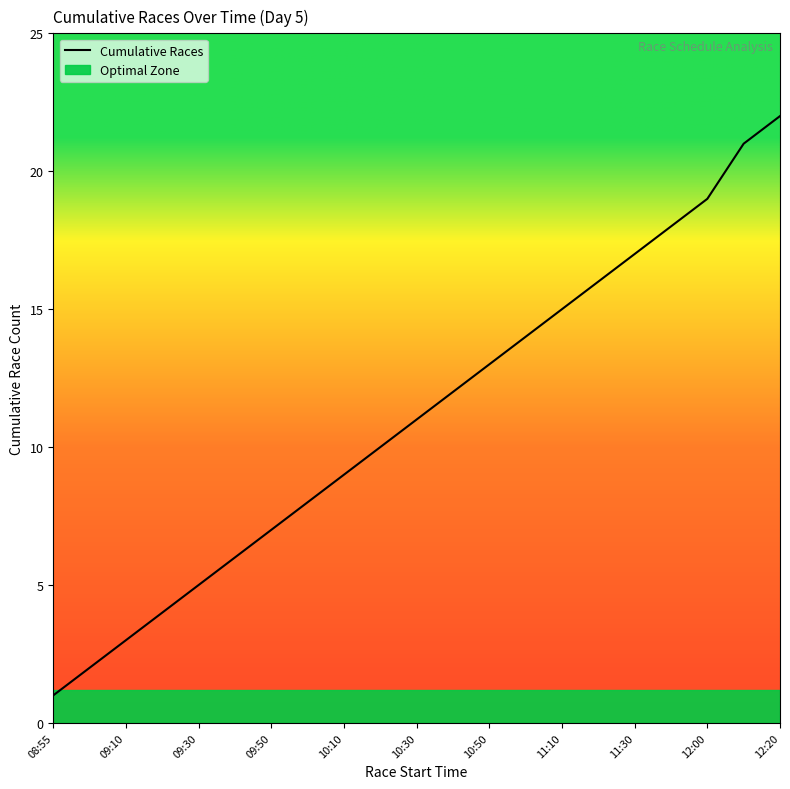

The Cumulative Races series shows 22 at 12:20. True or false?

True